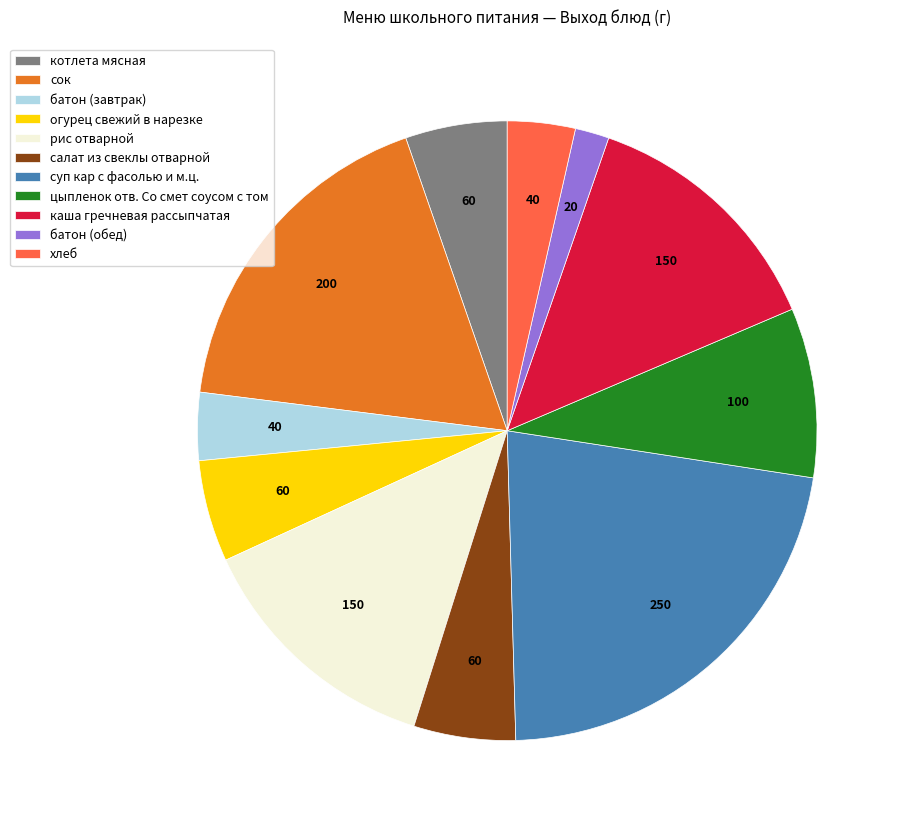

Which slice is the smallest?

батон (обед)